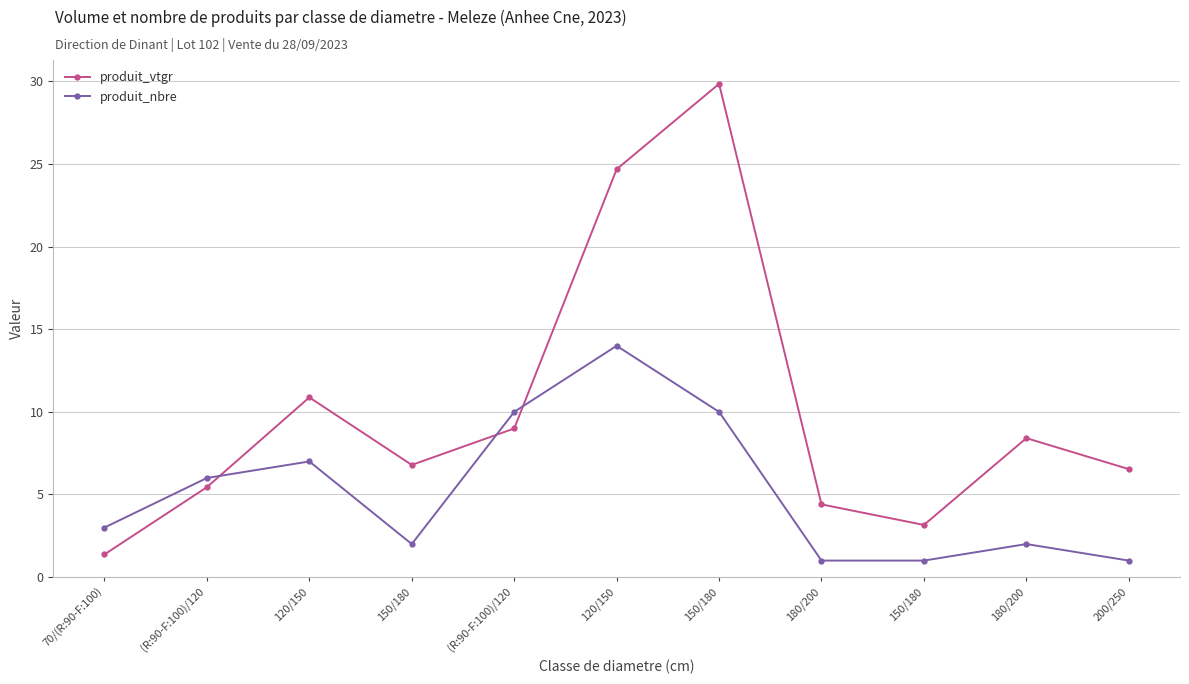

True or false: produit_nbre has a value of 0.5 at 200/250.

False